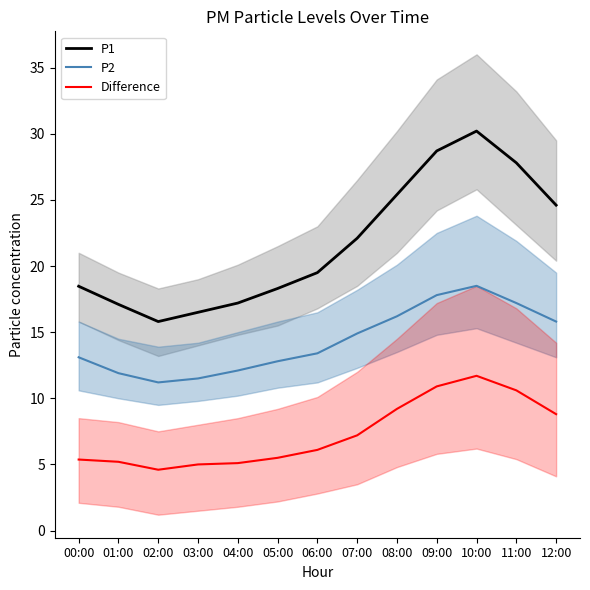

The value of P1 at 02:00 is 15.8. True or false?

True